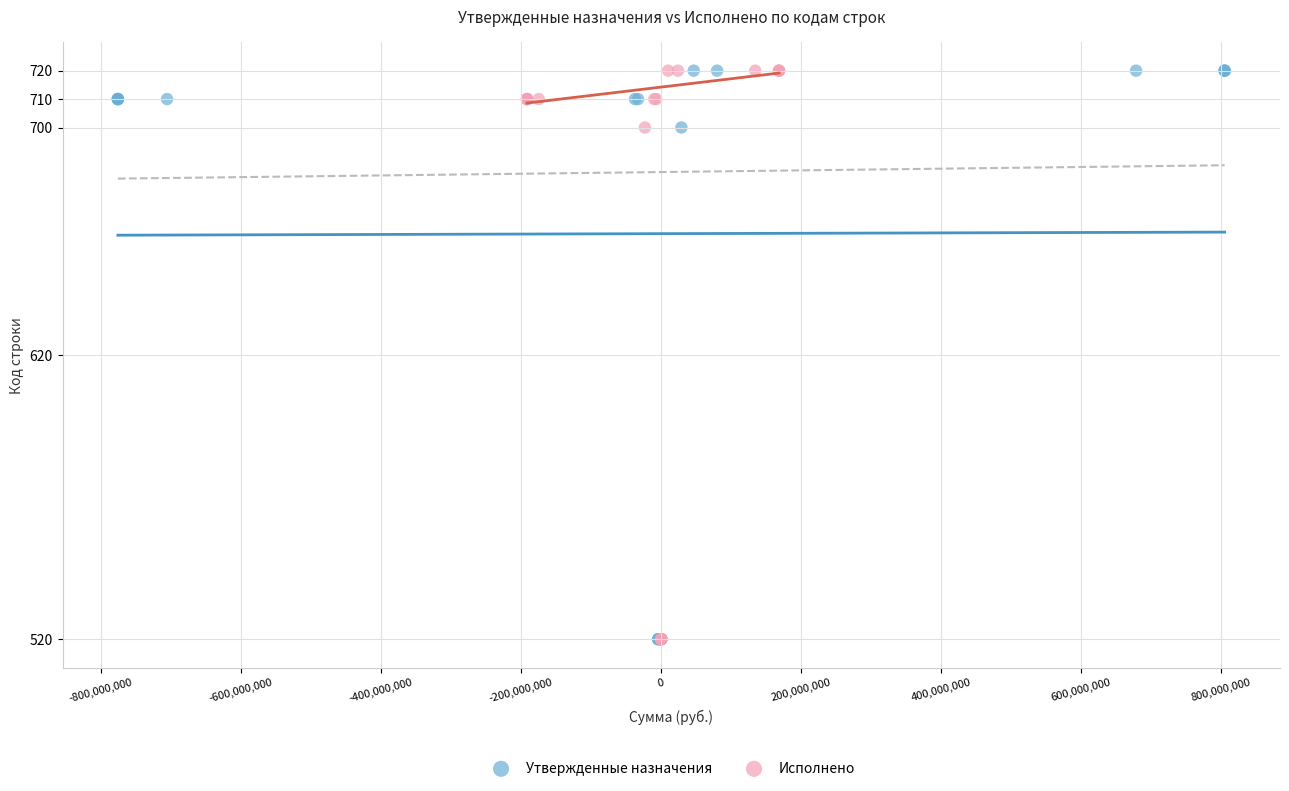

What are all the series names shown in the legend?

Утвержденные назначения, Исполнено